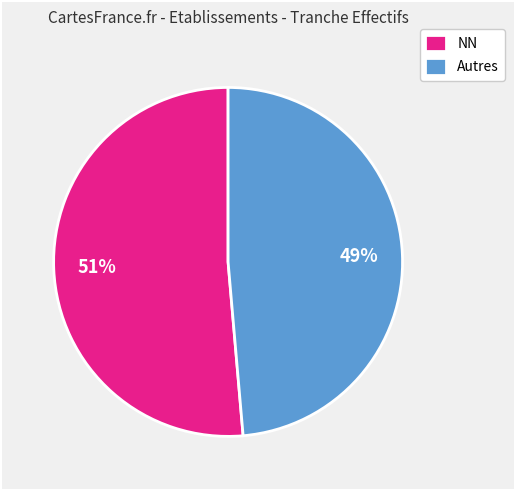

True or false: Autres accounts for 49% of the total.

True